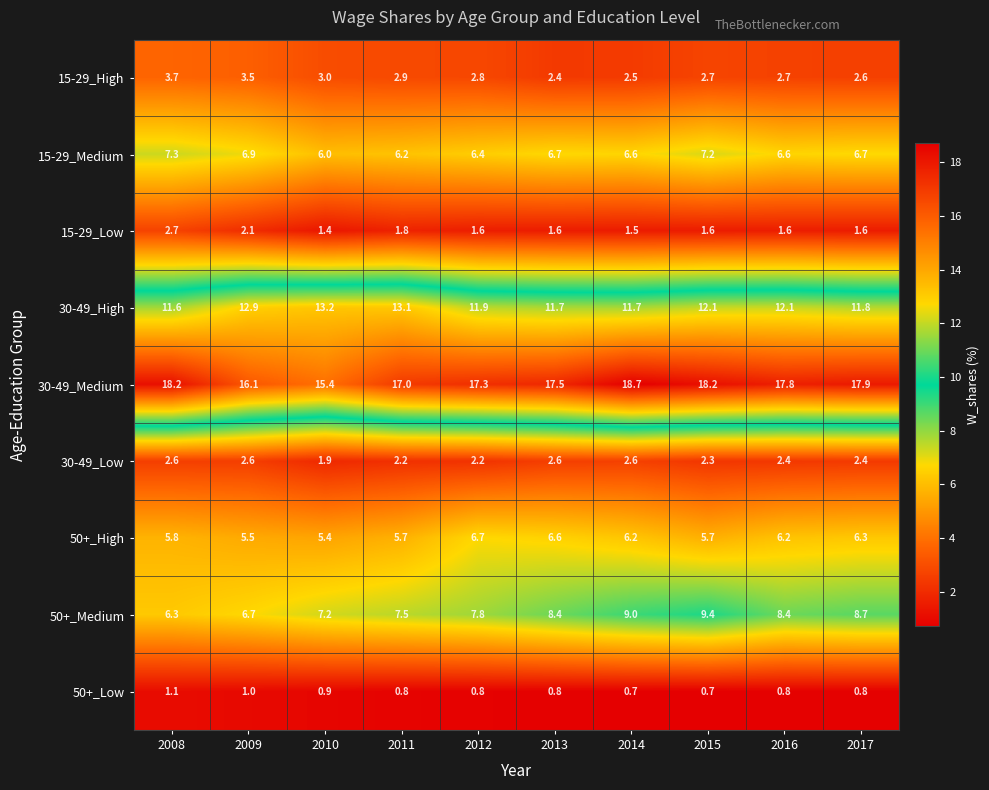

The value of 50+_Low at 2015 is 1.1. True or false?

False